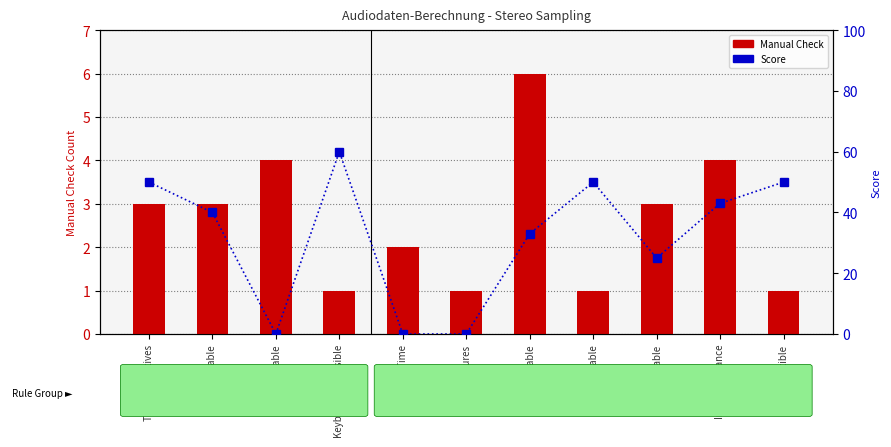

Reading left to right, transcribe all the data shown in this chart.

Manual Check: 3	3	4	1	2	1	6	1	3	4	1
Score: 50	40	0	60	0	0	33	50	25	43	50